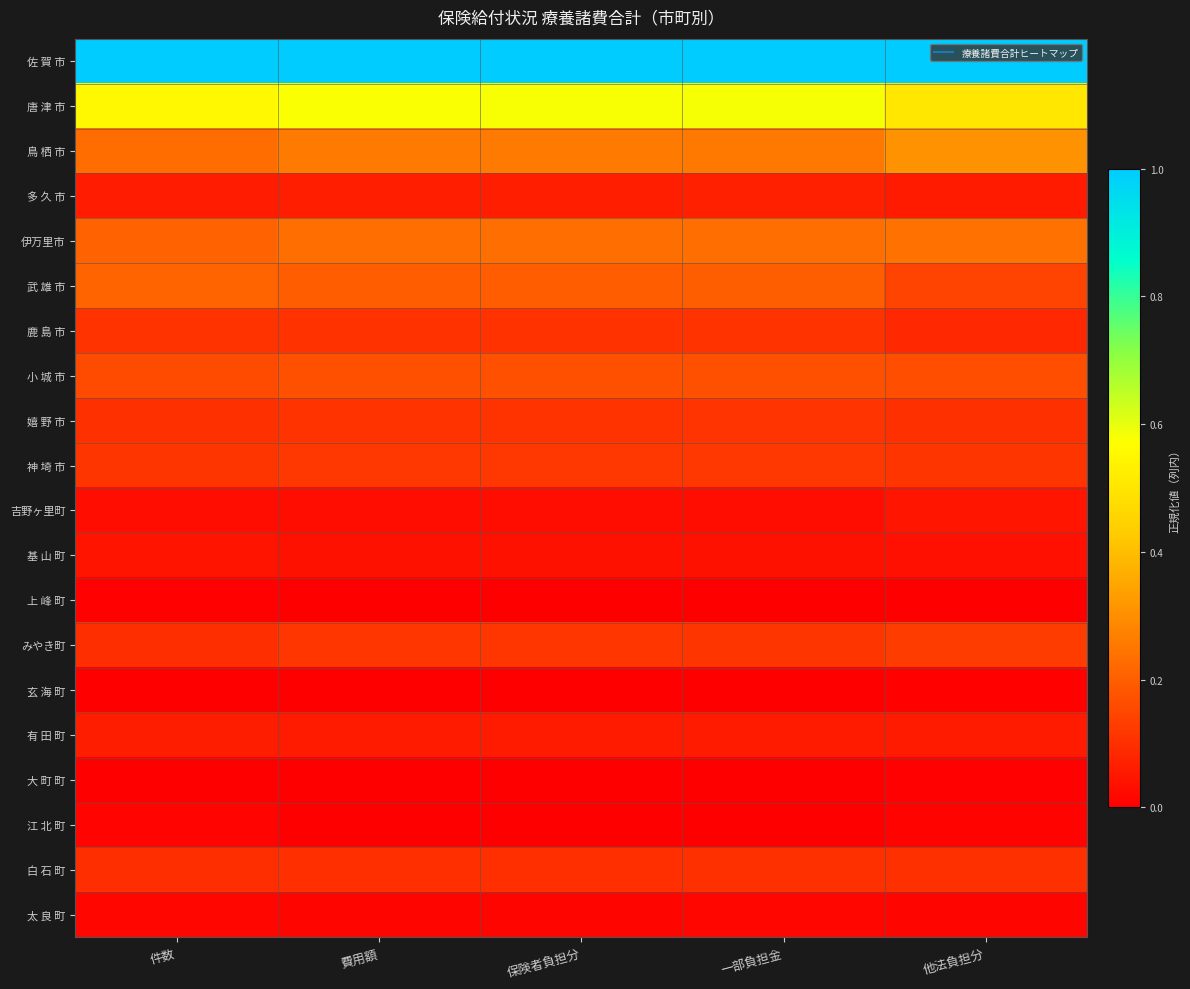

Which series has the largest total across all categories?

佐 賀 市